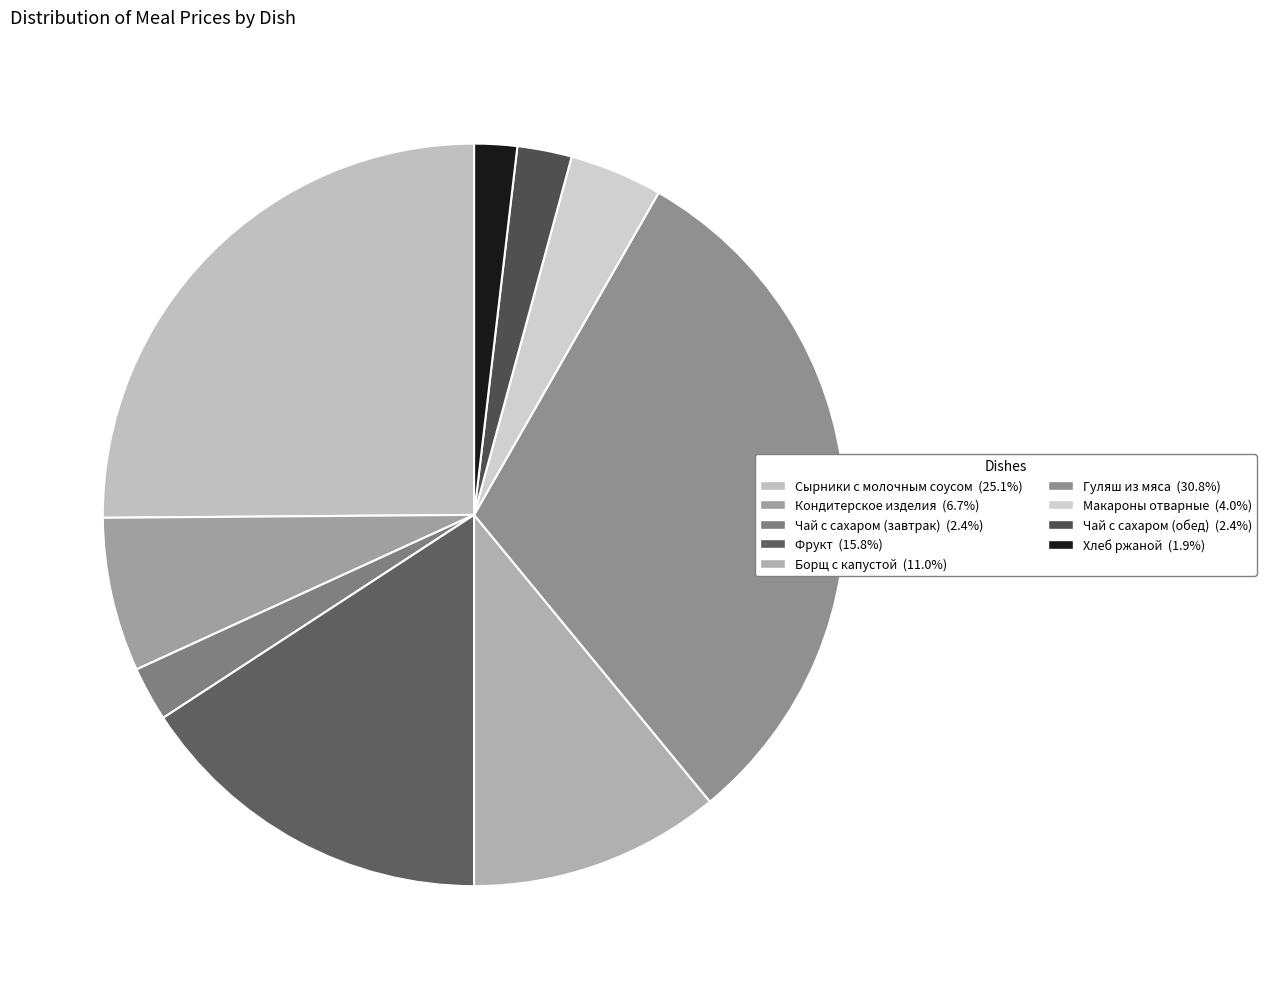

The Чай с сахаром (завтрак) slice represents 2% of the pie. True or false?

True